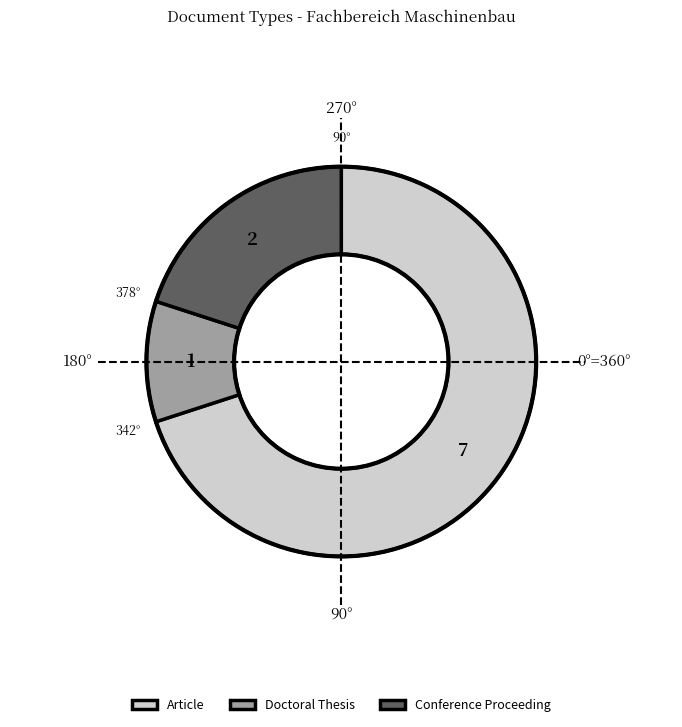

Combined, do Conference Proceeding and Doctoral Thesis account for over 50%?

No